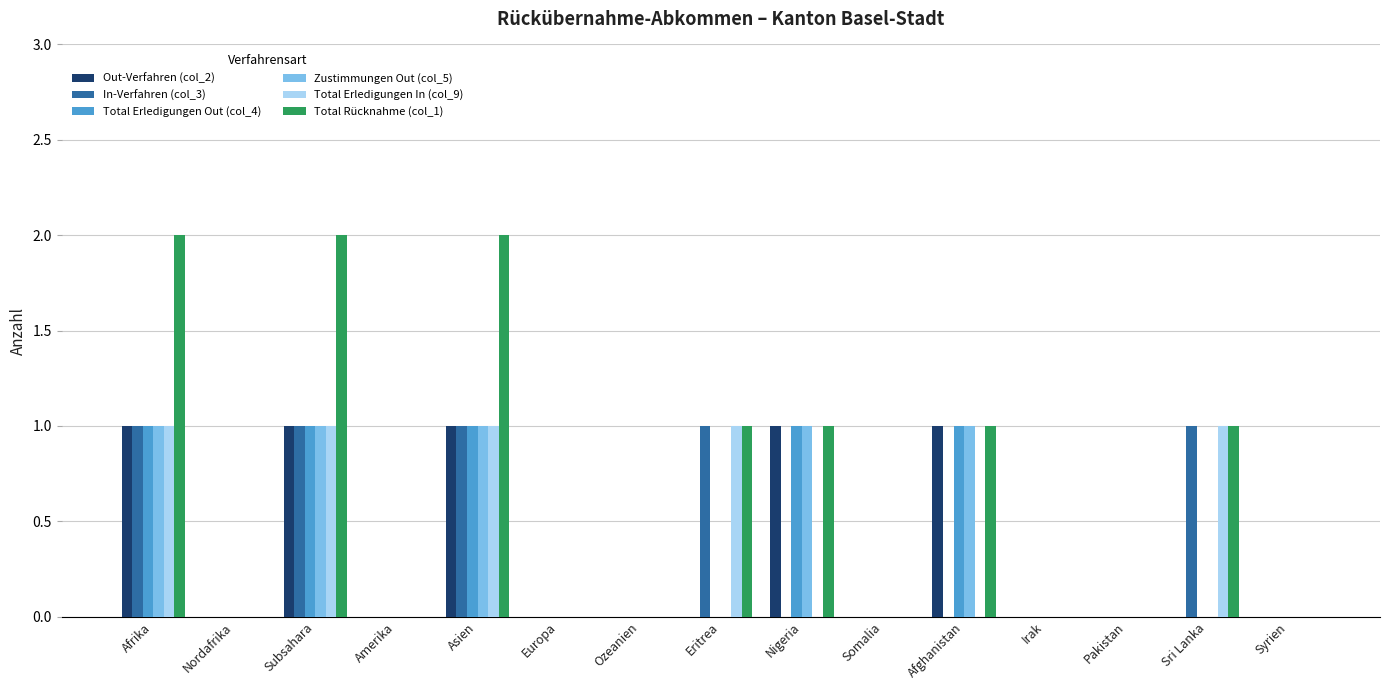

Which series has the largest range (max minus min)?

Total Rücknahme (col_1)